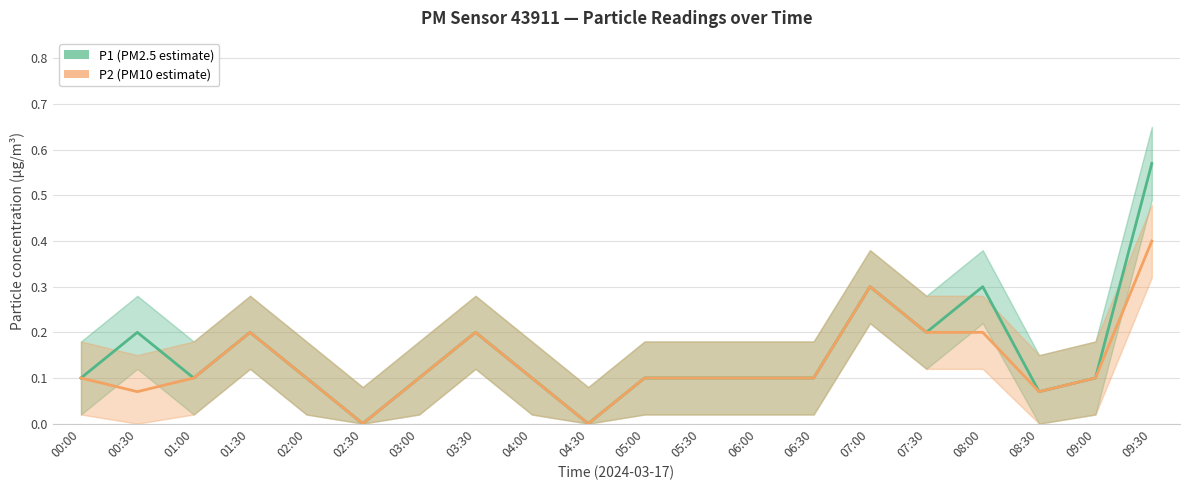

At which category does P2 (PM10) reach its first local valley?

00:30